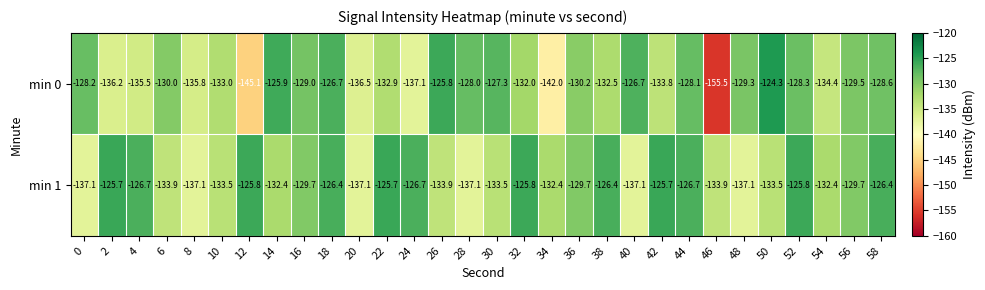

True or false: min 1 has a value of -193.8 at 4.

False